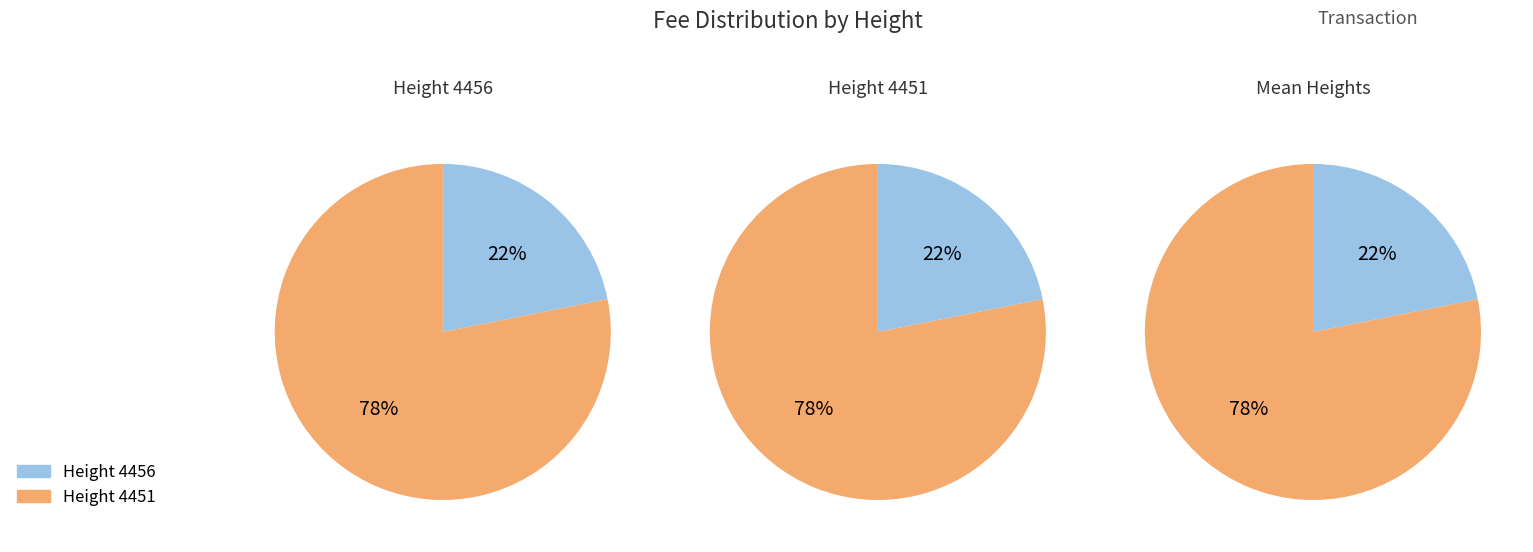

What percentage is the 4451 slice, to the nearest percent?

78%